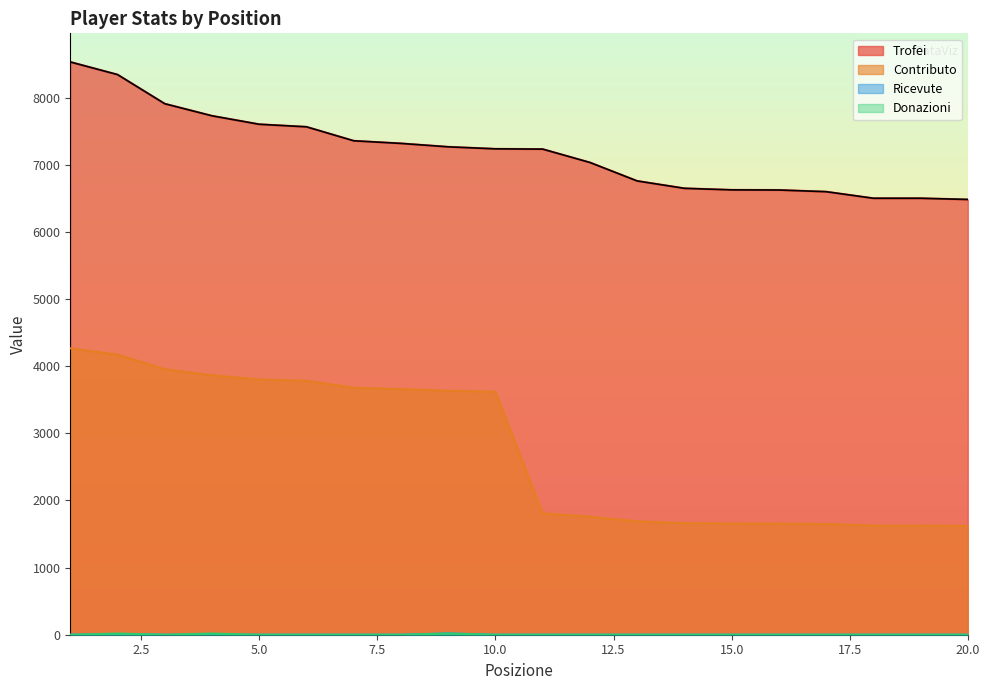

What is the greatest value displayed?

8530